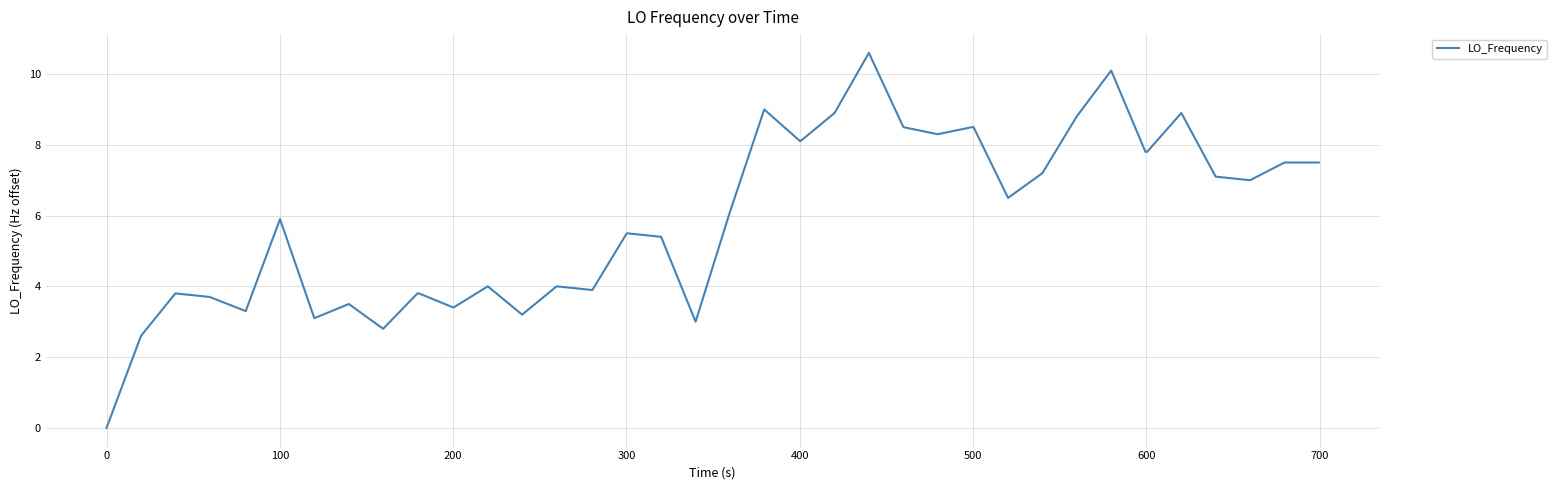

What is the maximum value shown in the chart?

10.6